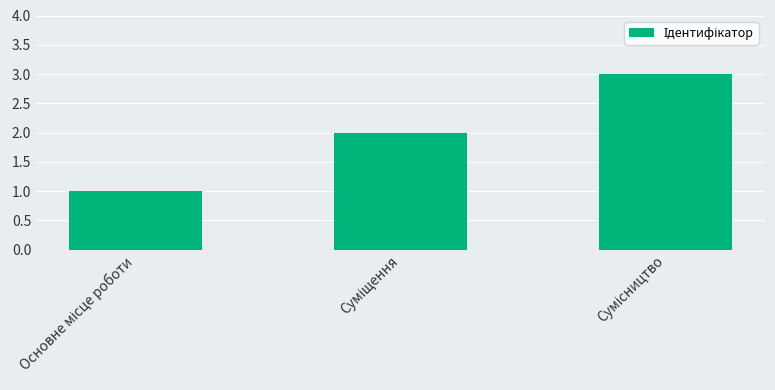

What is the greatest value displayed?

3